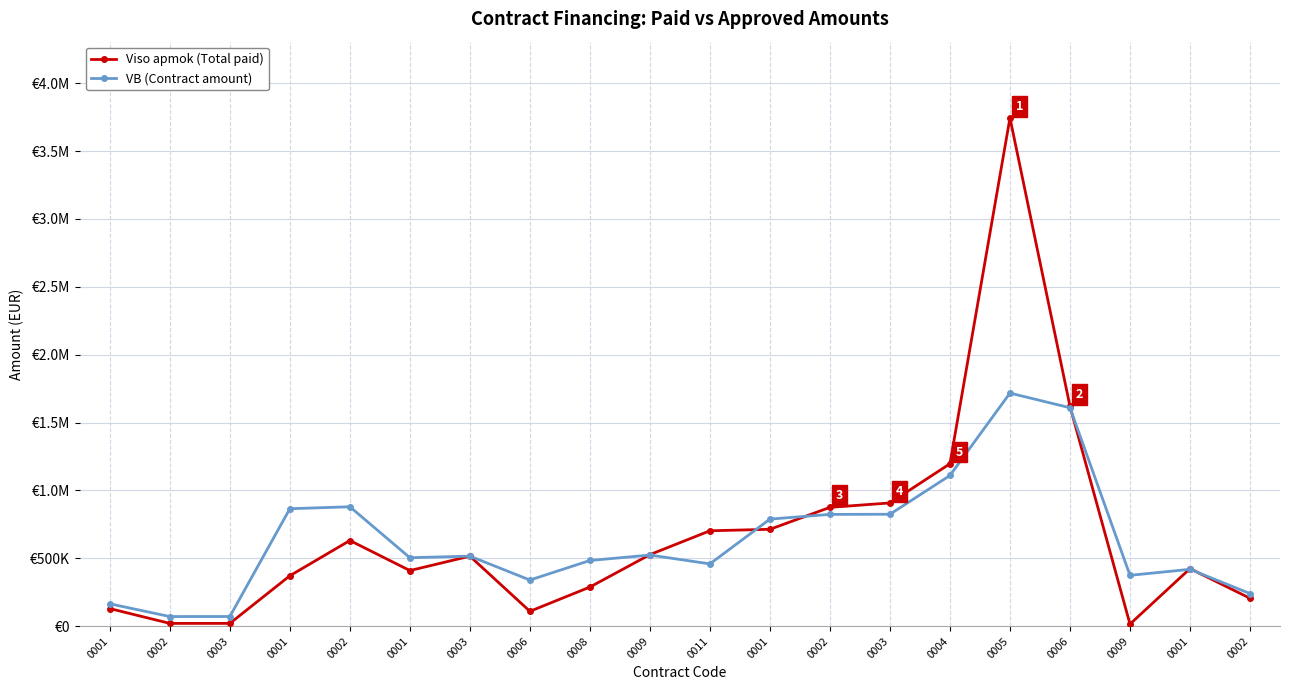

Where does the VB (Contract amount) series first go above 516295?

0001